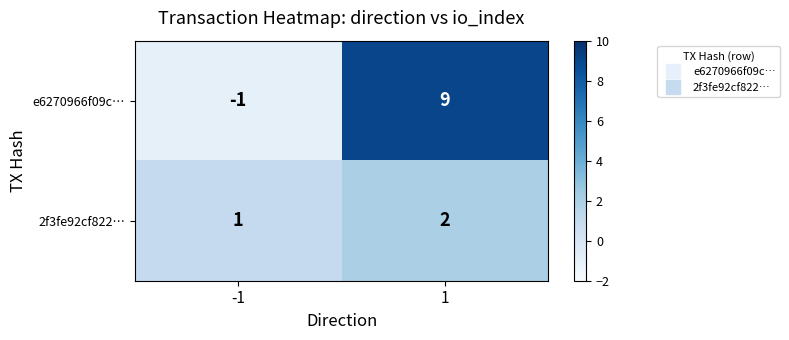

Rank the series by their average value, from lowest to highest.

2f3fe92cf822…, e6270966f09c…